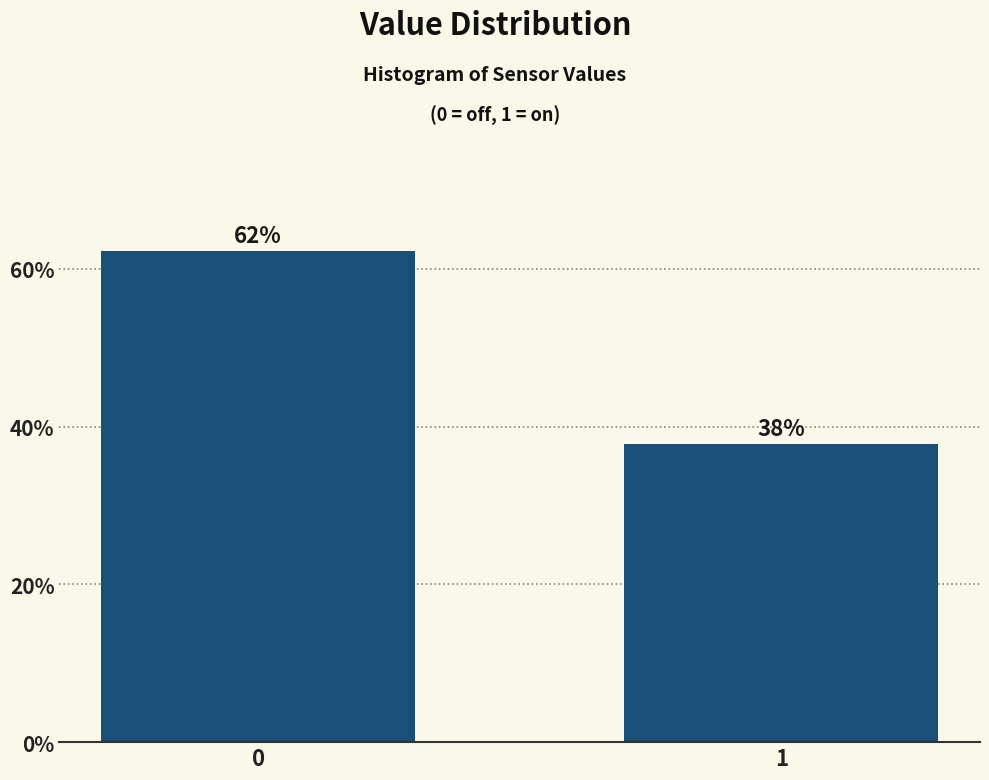

What is the ratio of the value at 1 to the value at 0?

0.6